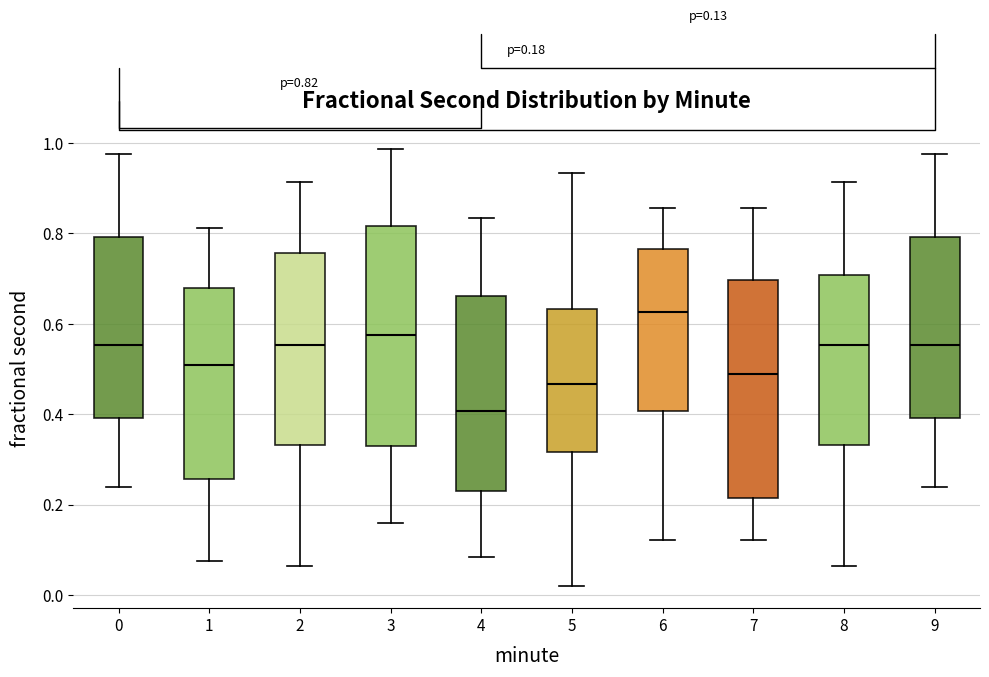

Which box's median line is the lowest?

4